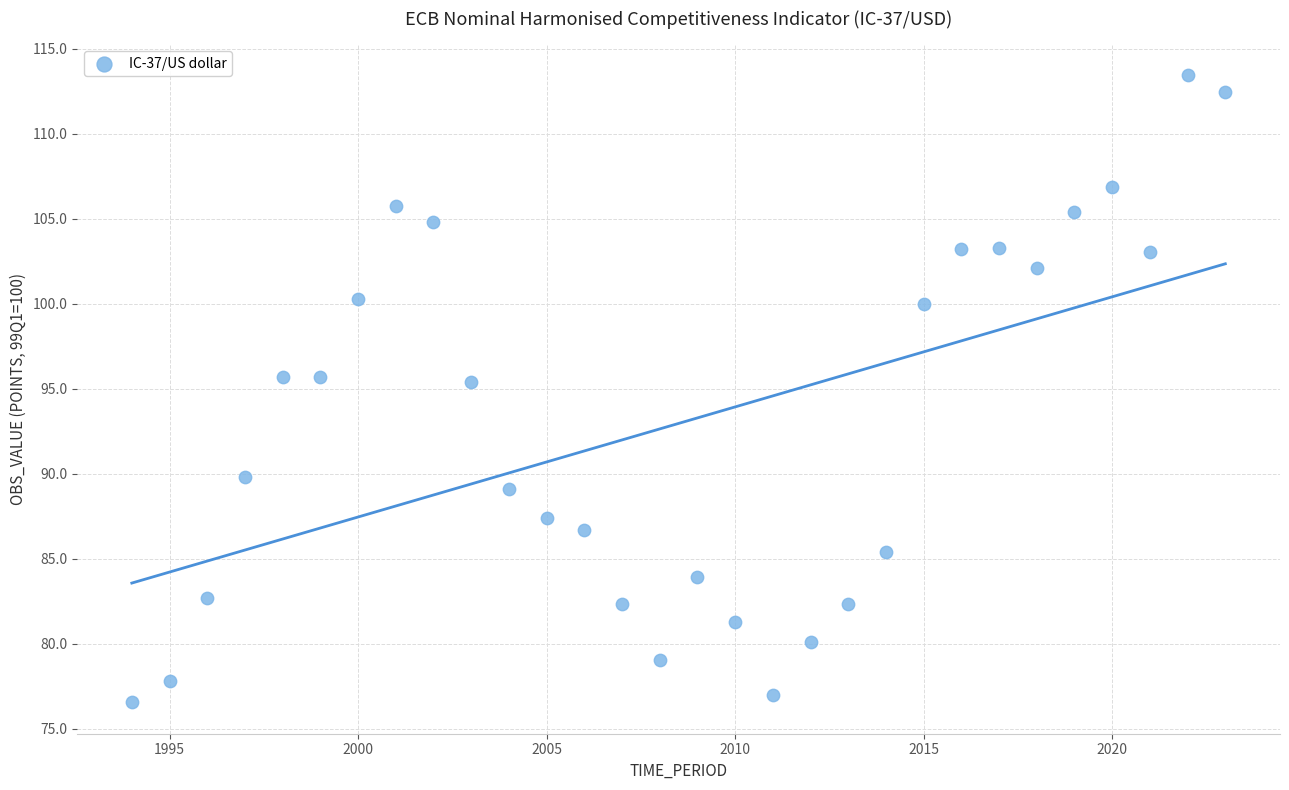

What is the range of X values (max minus min)?

29.0